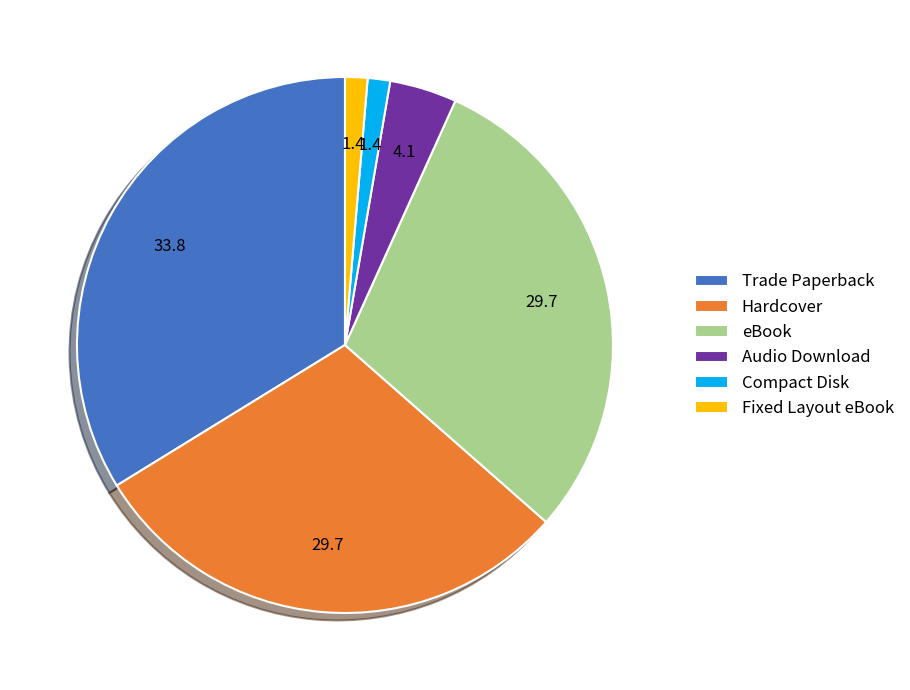

Approximately how many times larger is the value at Hardcover compared to Fixed Layout eBook?

22.0